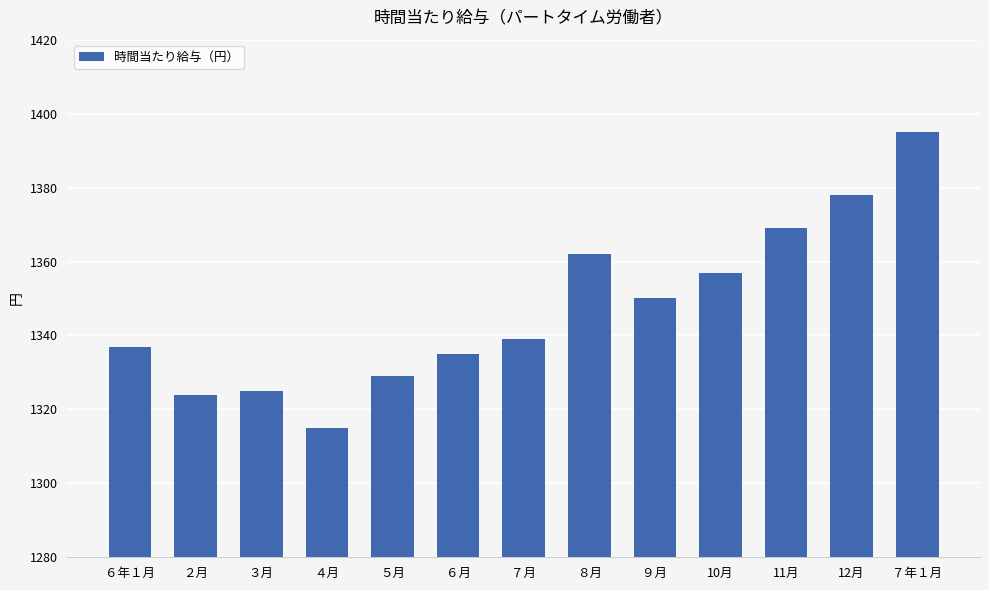

What is the smallest value displayed?

1315